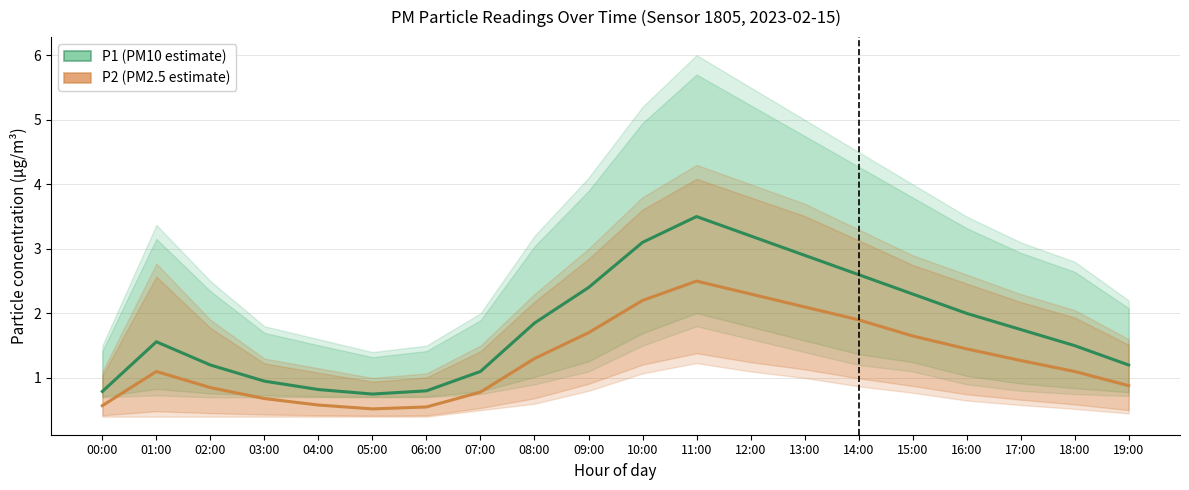

What position from the left is 09:00?

10